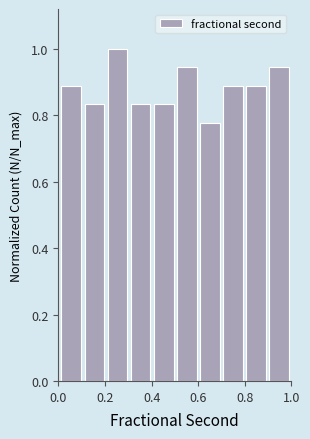

What is the height of the bar covering 0.5 to 0.6 on the x-axis? Neither the bar edges nor the heights are printed on the chart, so give them approximately, as read against the axes.

0.94